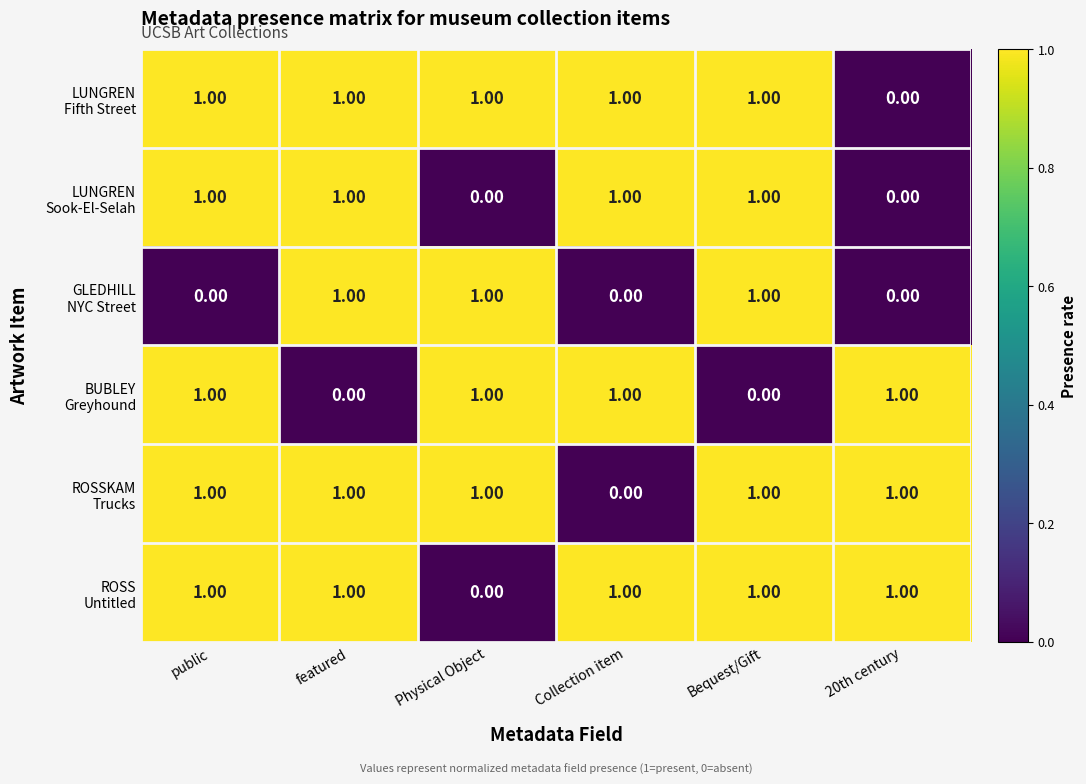

At how many categories does at least one series exceed 0?

6